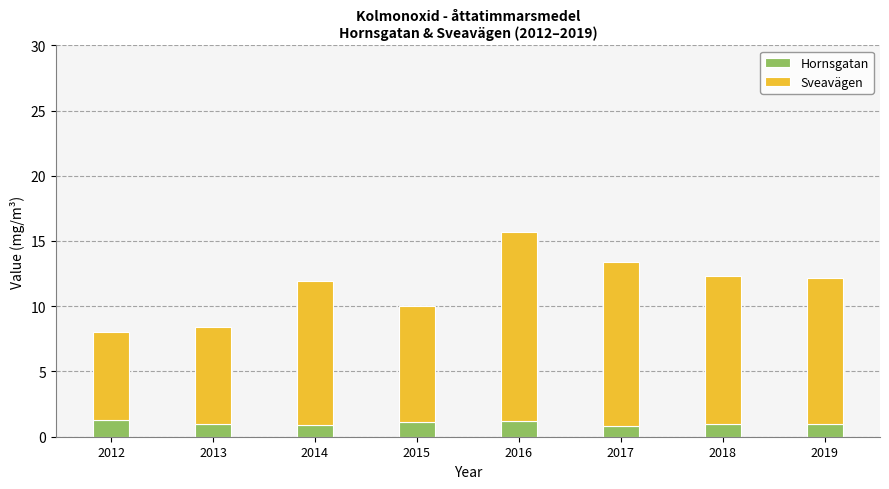

At which category is the sum across all series the highest?

2016